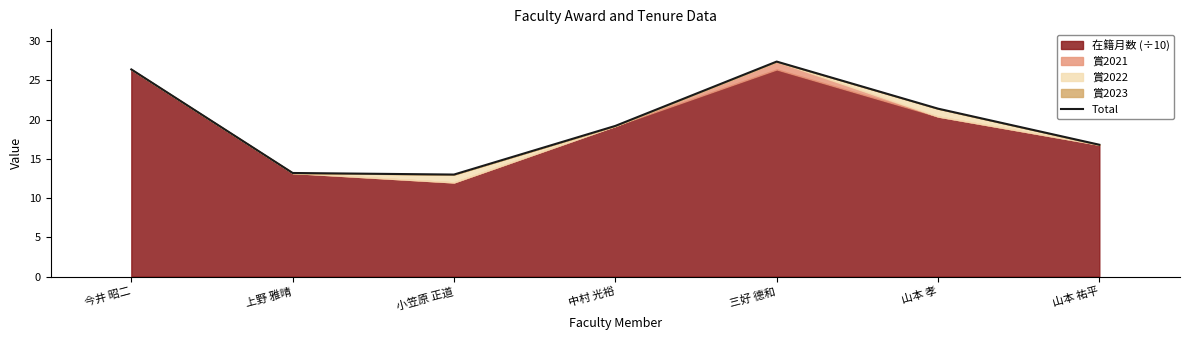

Approximately how many times larger is the value at 中村 光裕 compared to 三好 德和?

0.7